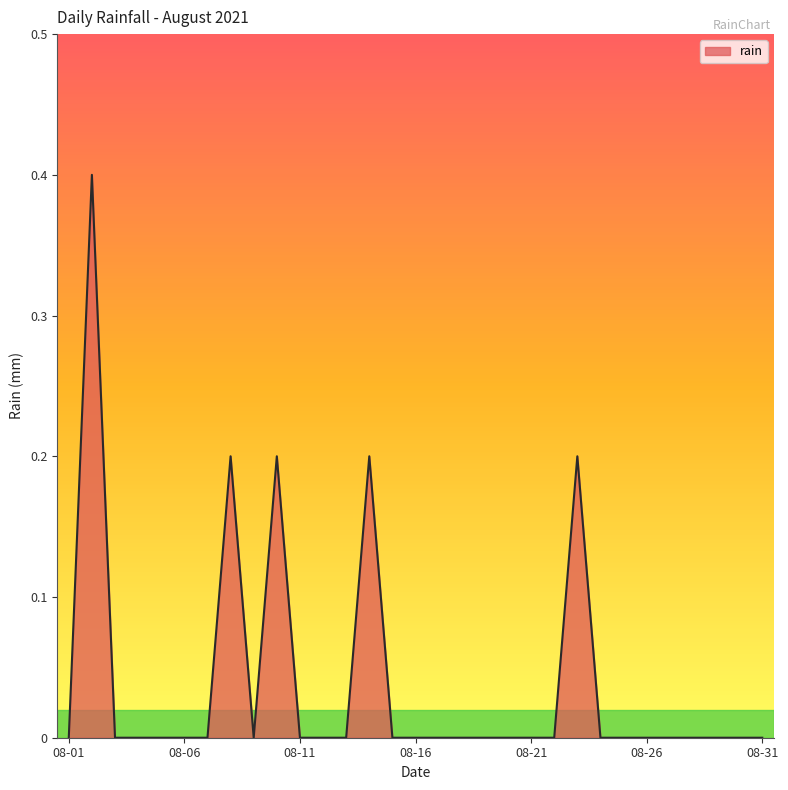

Count the values in the range 0 to 1.

31